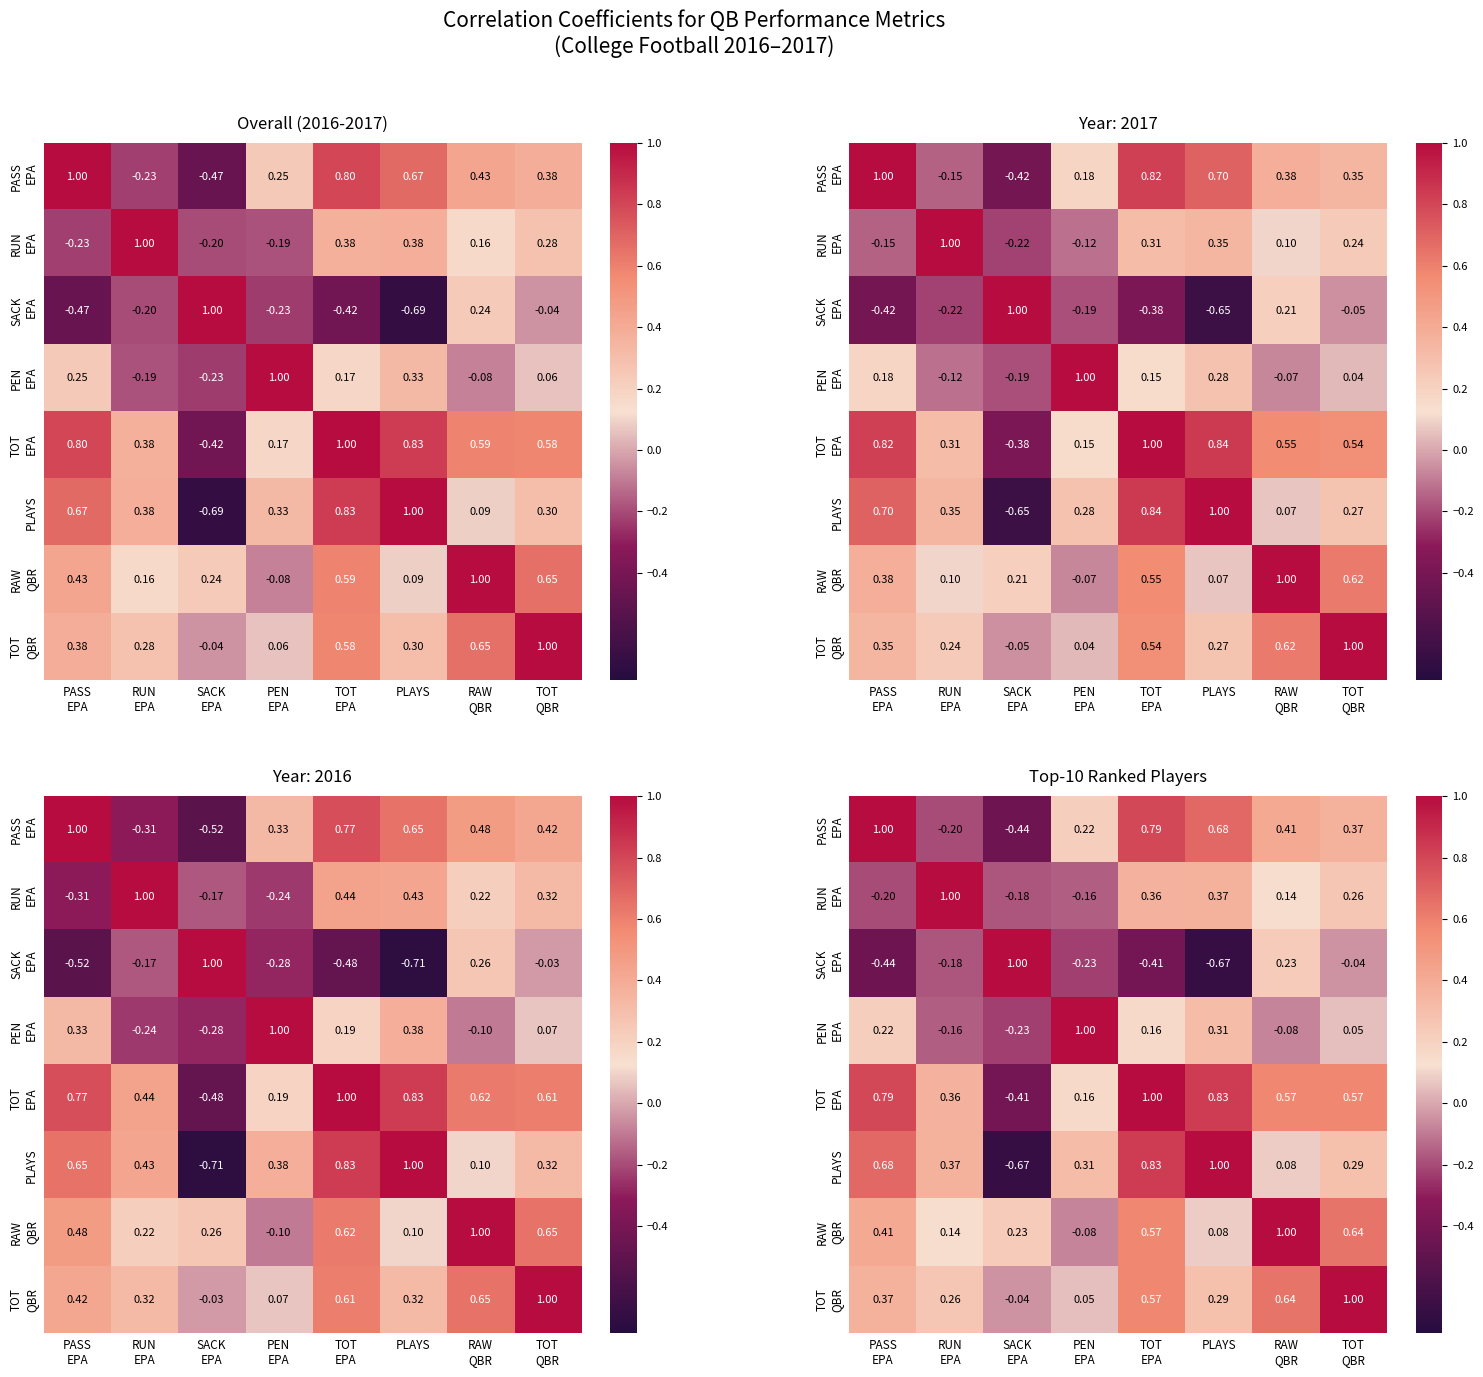

What is the sum of the RAW QBR values at SACK EPA and RAW QBR?

1.2